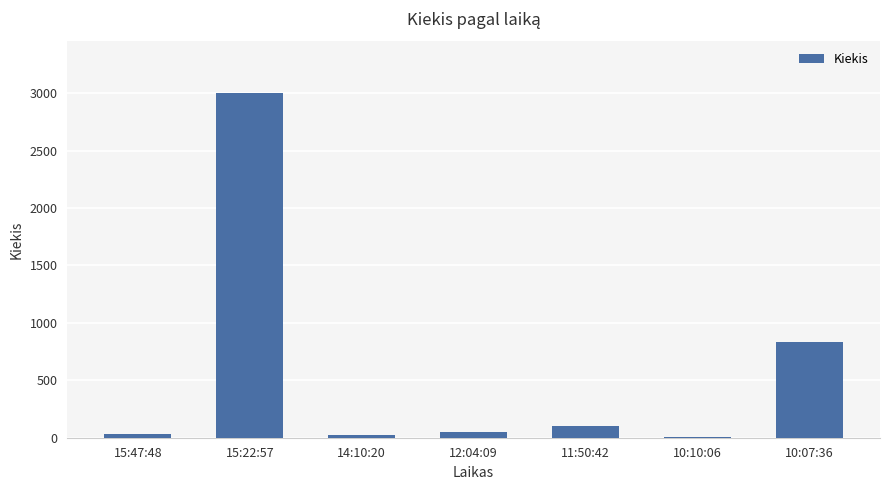

What is the maximum value shown in the chart?

3000